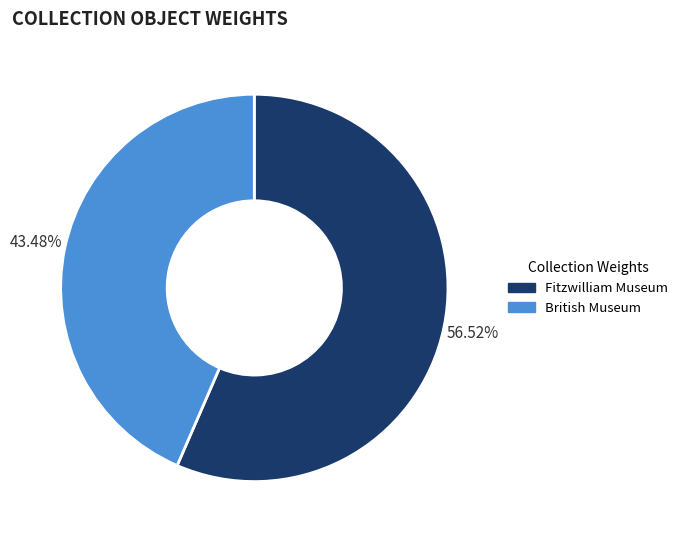

Rank the categories by value from highest to lowest.

Fitzwilliam Museum, British Museum